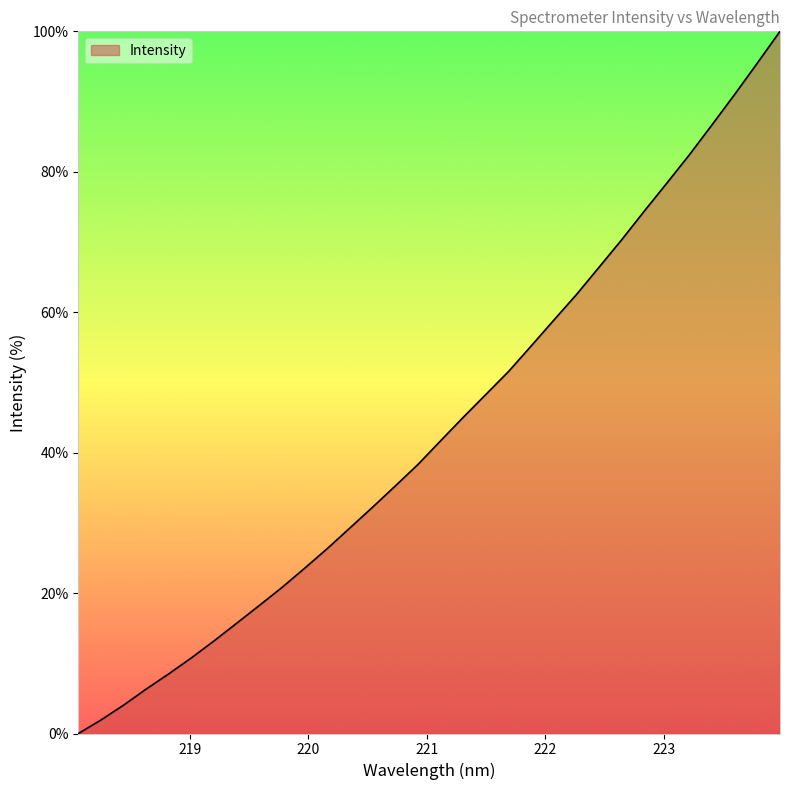

What is the maximum value shown in the chart?

100.0